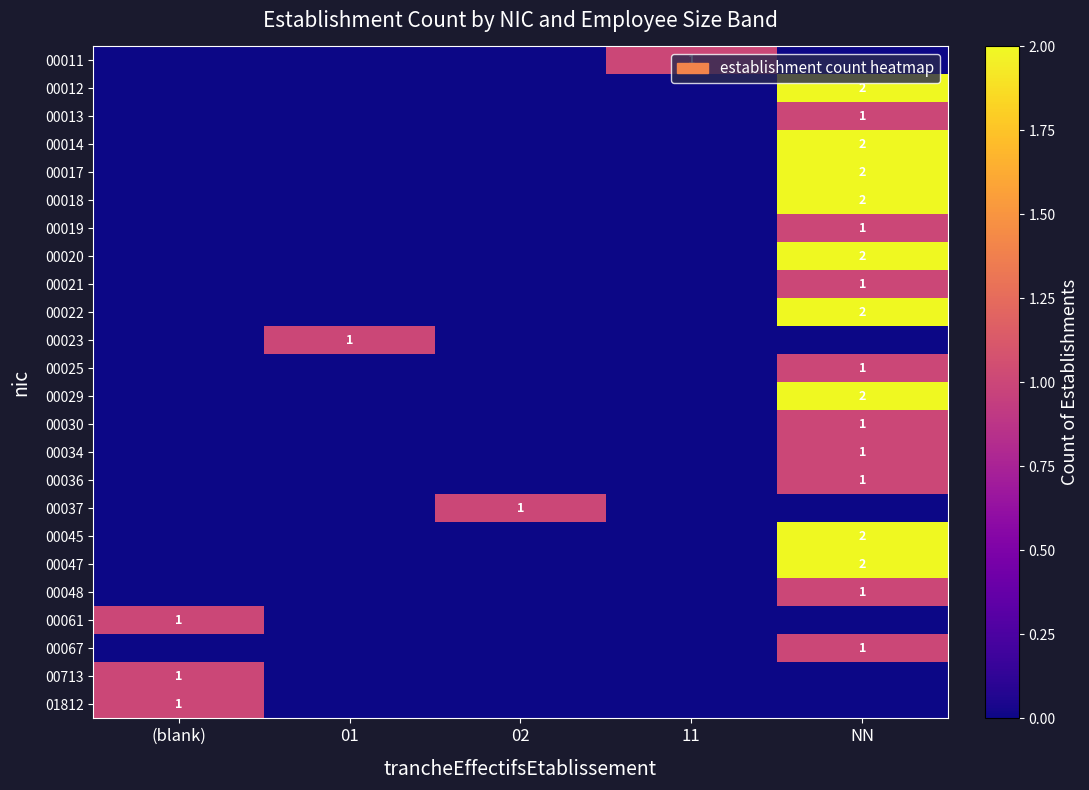

What is the sum of all 00713 values?

1